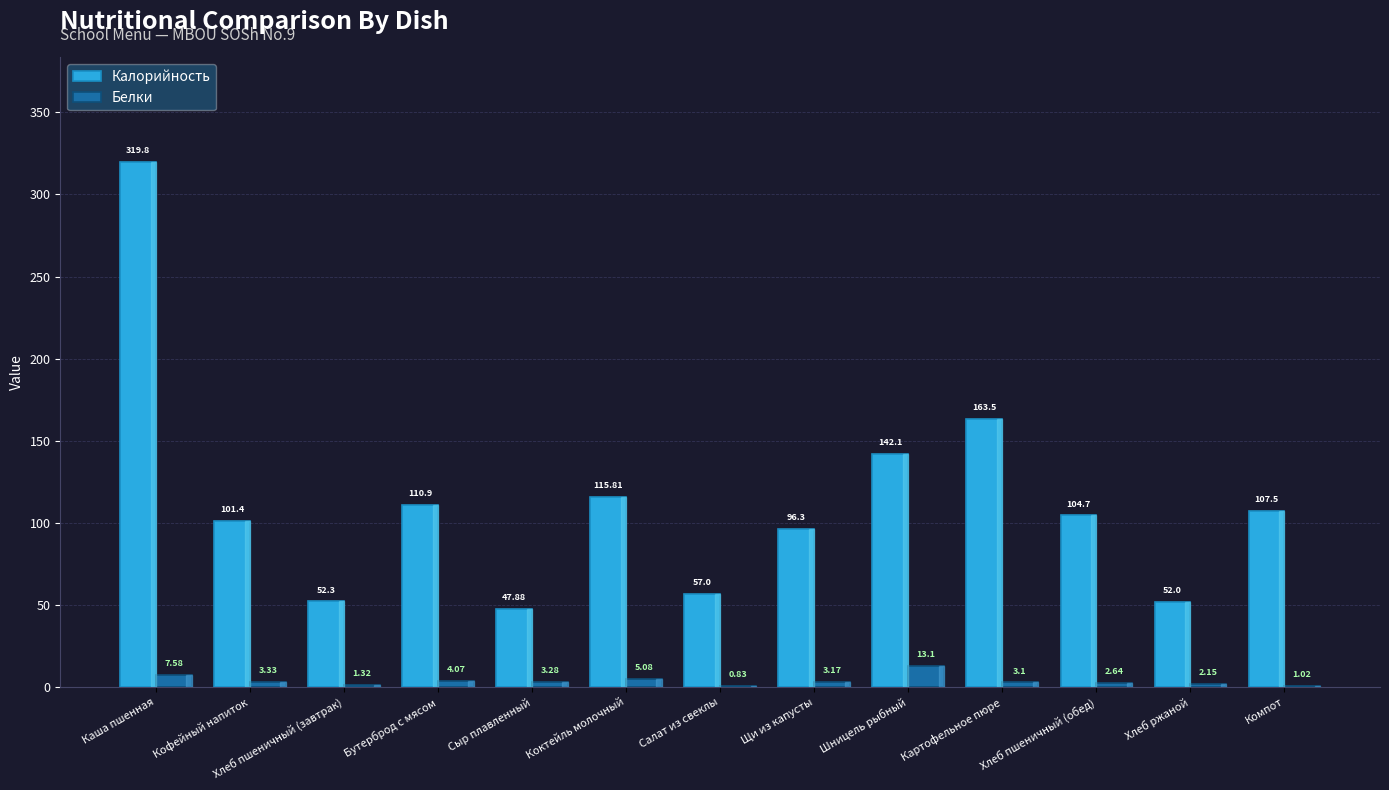

What is the sum of the Калорийность values at Бутерброд с мясом and Сыр плавленный?

158.8